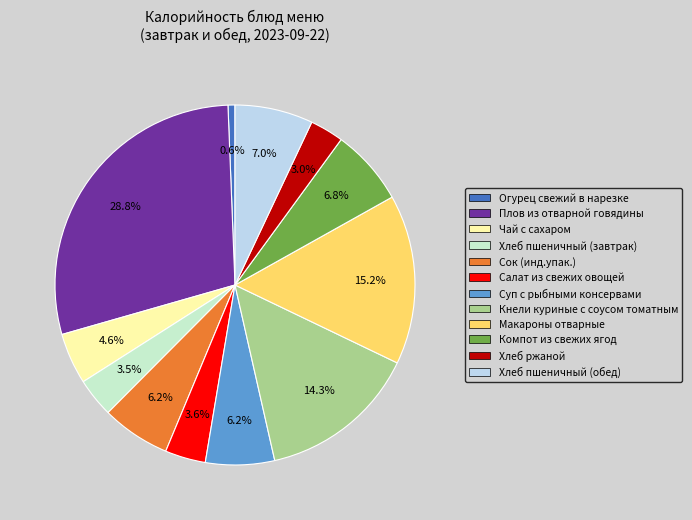

To the nearest percent, what portion does Сок (инд.упак.) represent?

6%